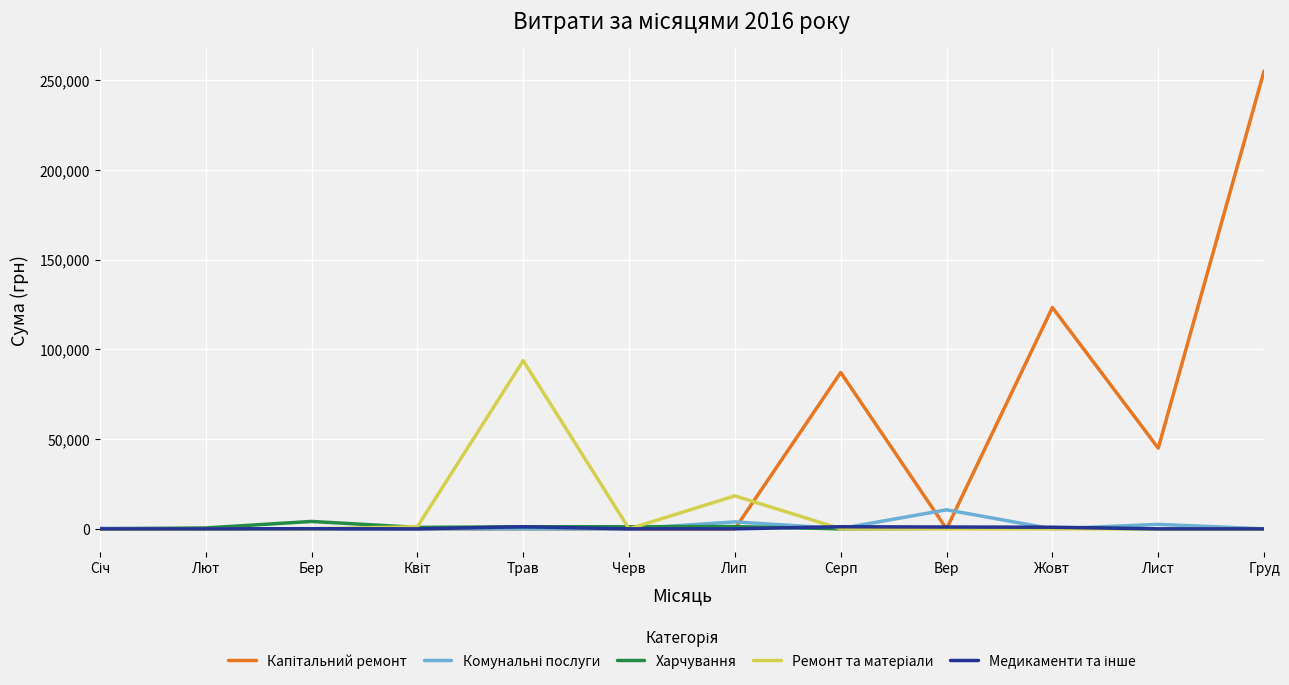

How many distinct data groups are displayed?

5